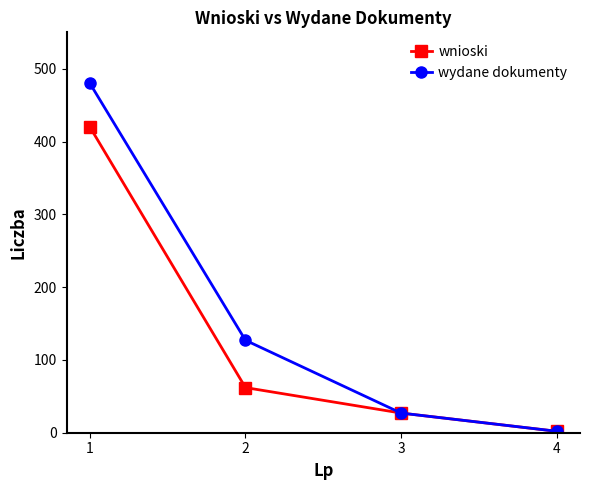

Reading right to left, list all the values displayed in this chart.

wnioski: 2	27	62	420
wydane dokumenty: 2	27	127	480